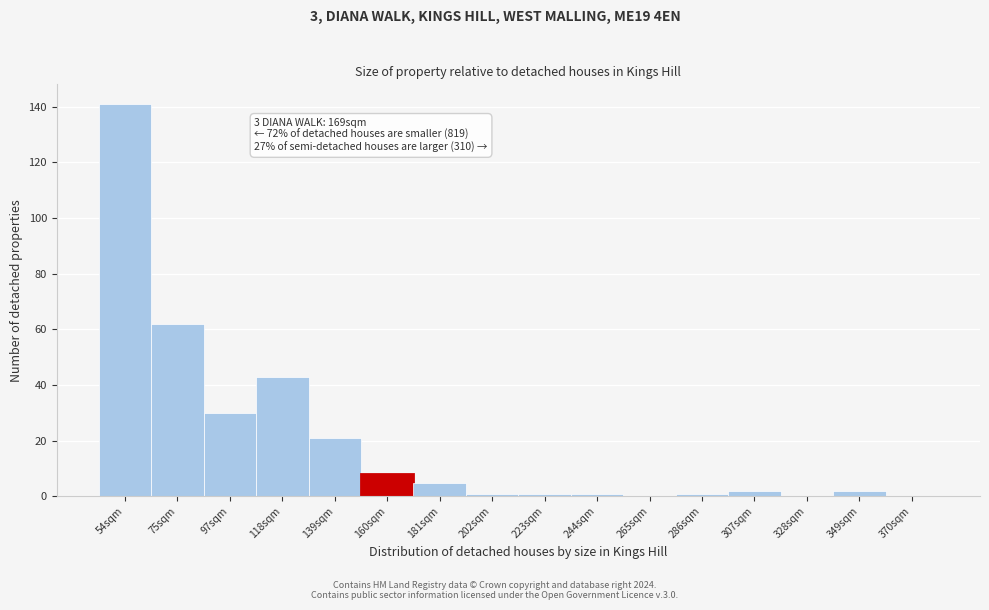

Reading left to right, list all the values displayed in this chart.

54sqm=141	75sqm=62	97sqm=30	118sqm=43	139sqm=21	160sqm=8	181sqm=5	202sqm=1	223sqm=1	244sqm=1	265sqm=0	286sqm=1	307sqm=2	328sqm=0	349sqm=2	370sqm=0